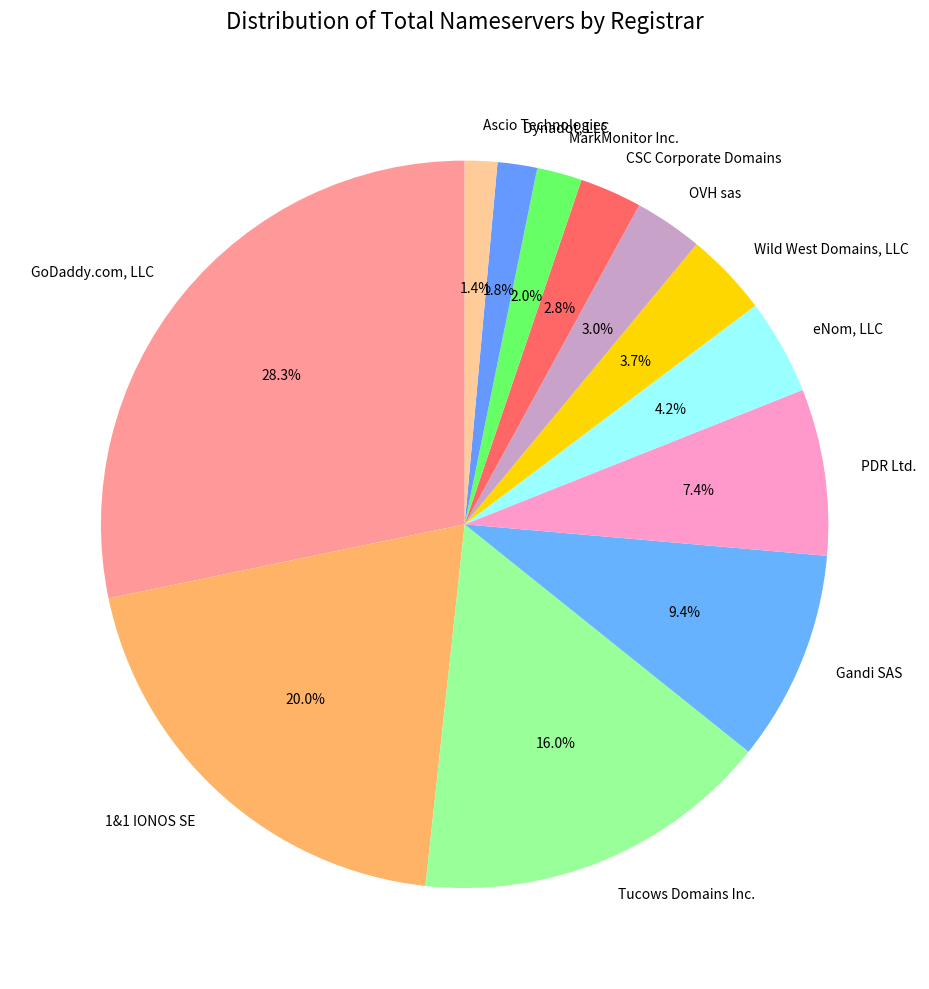

To the nearest percent, what is the combined percentage of OVH sas and Ascio Technologies?

4%